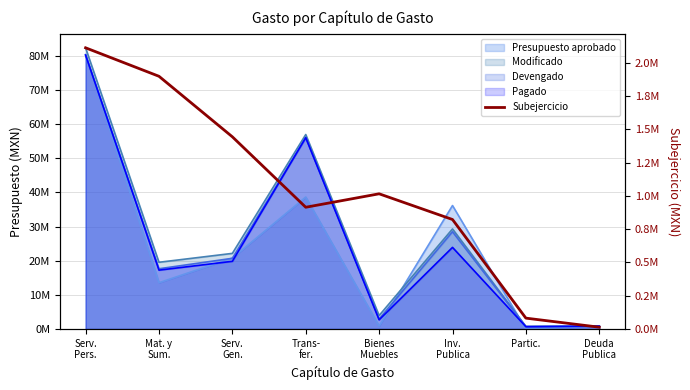

The chart shows a value of 3106445.0 at Serv.
Pers.. True or false?

False